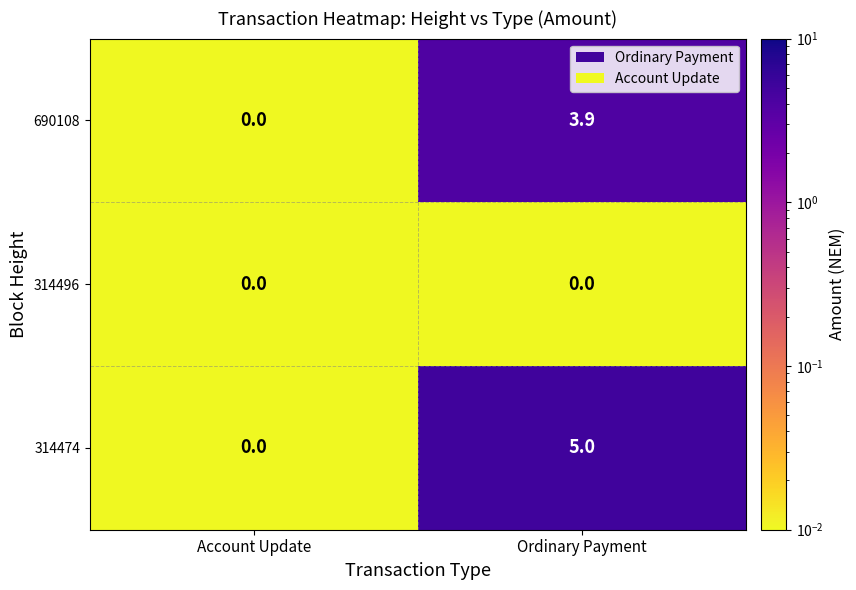

What is the total value across all series at Ordinary Payment?

8.9